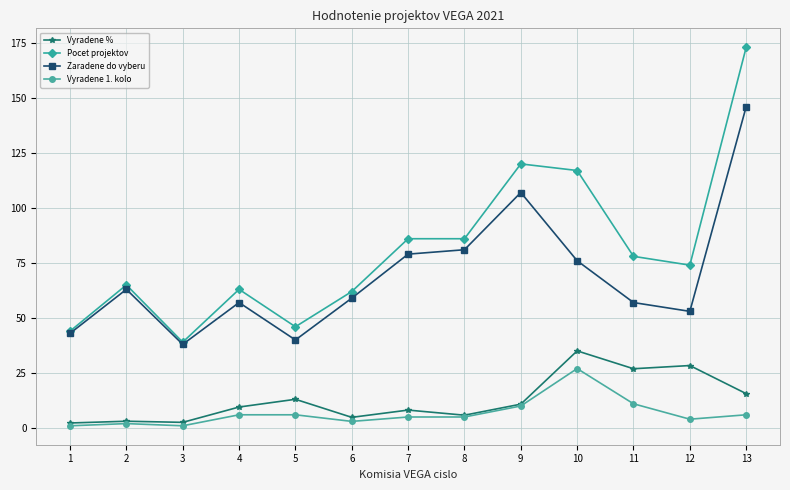

The value of Vyradene % at 10 is 35.0. True or false?

True